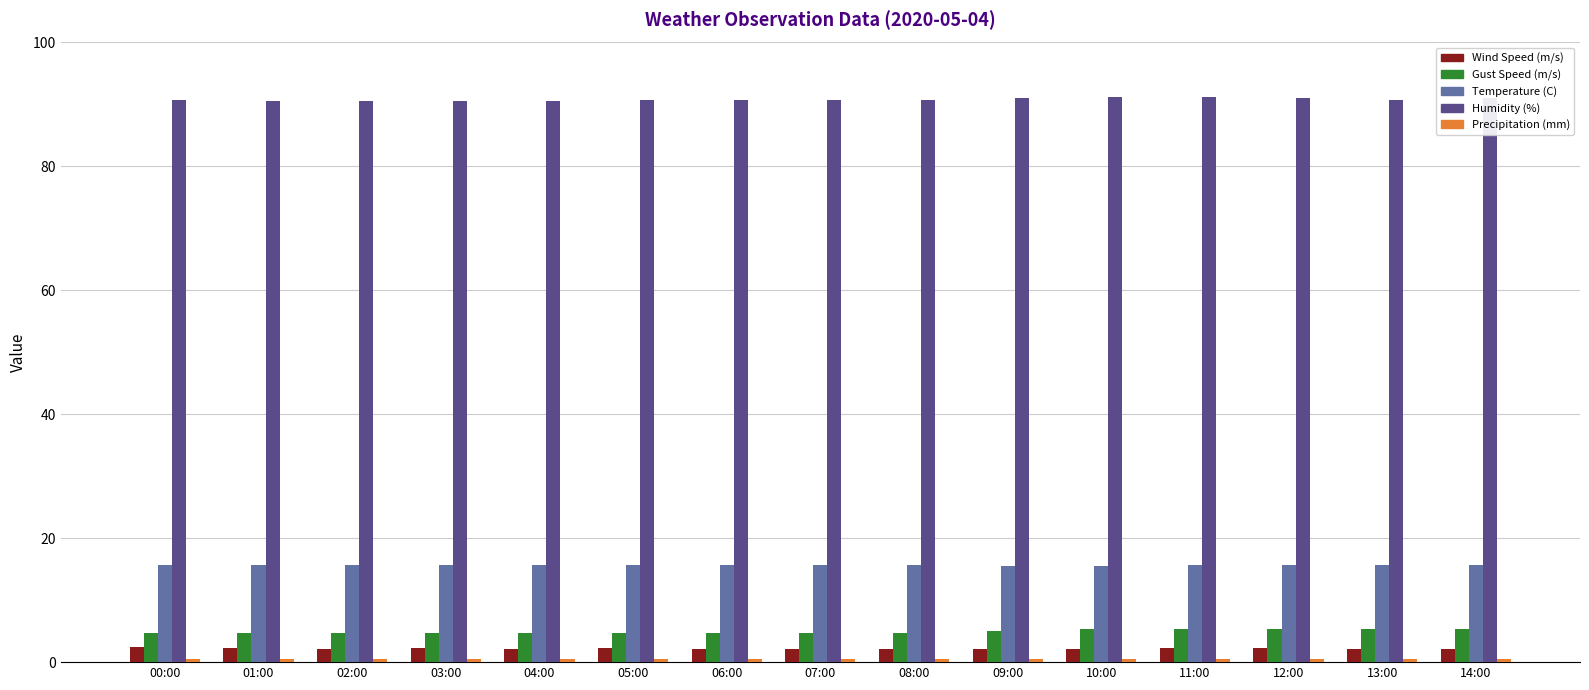

At how many categories does at least one series exceed 50?

15